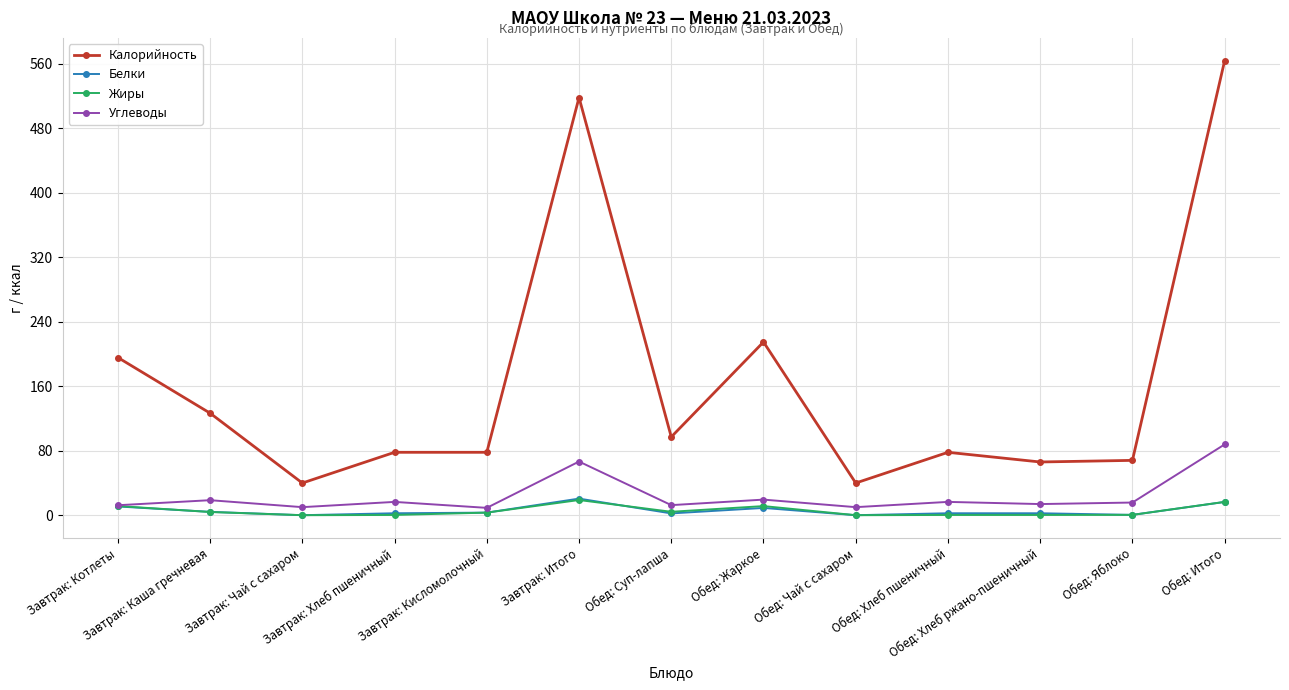

True or false: Калорийность has a value of 78.0 at Обед: Хлеб пшеничный.

True